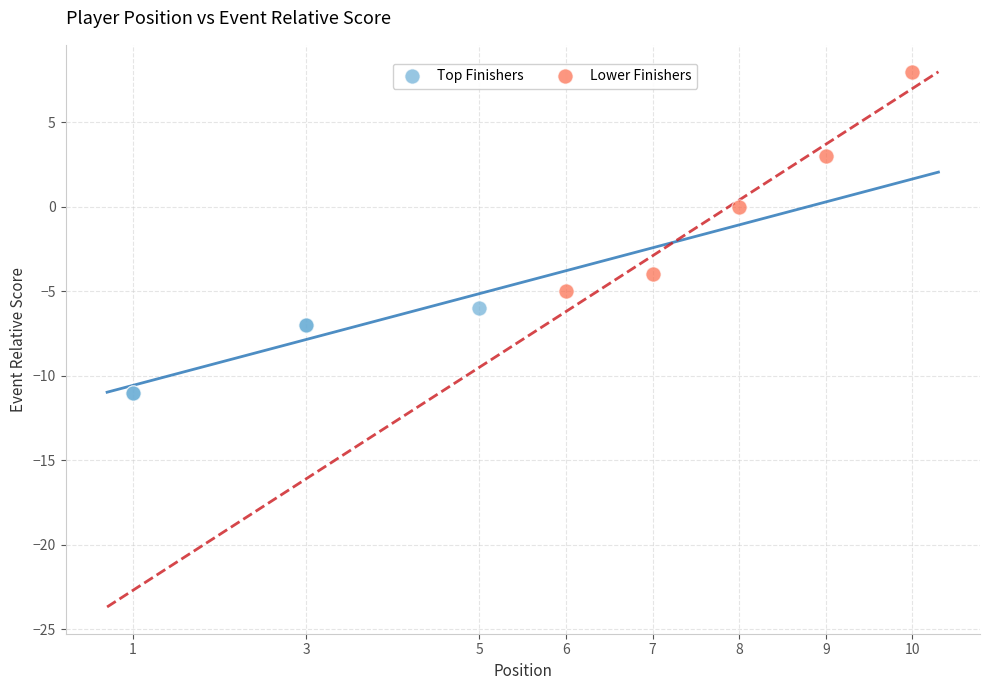

Which series has the widest spread of Y values?

Lower Finishers